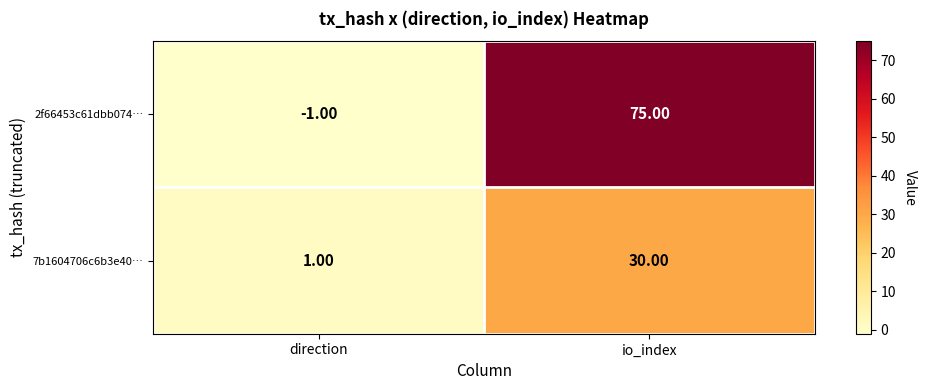

Is the value of 7b1604706c6b3e40… at direction greater than the value of 2f66453c61dbb074… at direction?

Yes